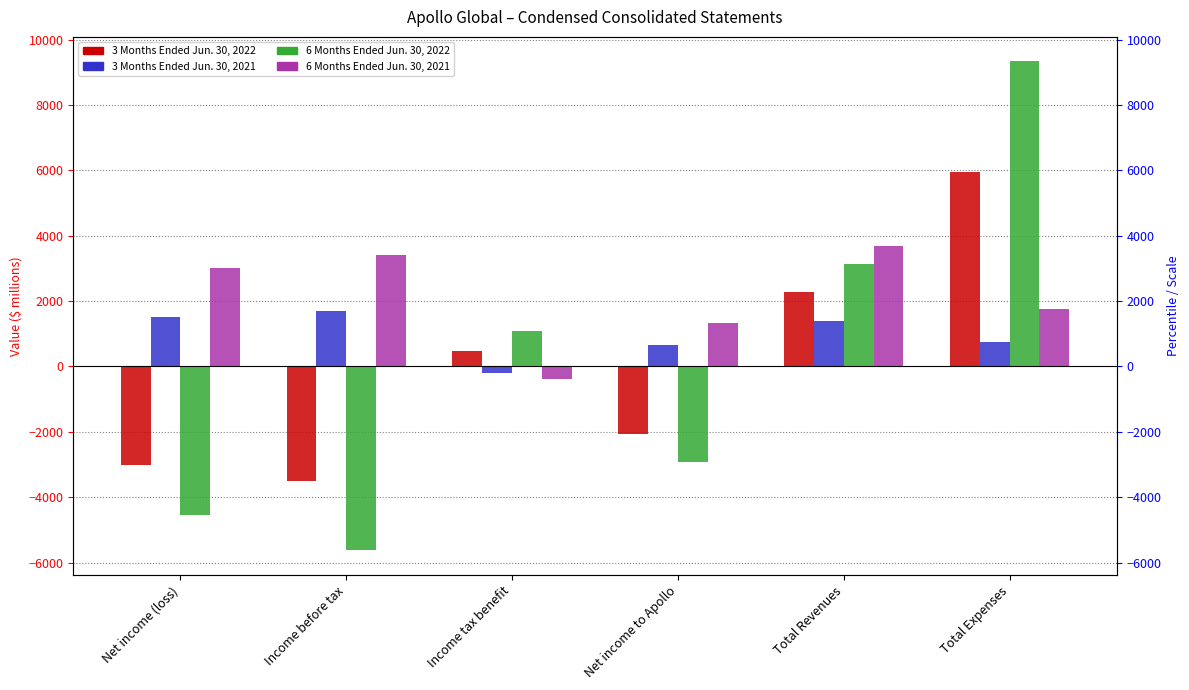

What is the difference between the 6 Months Ended Jun. 30, 2021 values at Total Revenues and Net income to Apollo?

2341